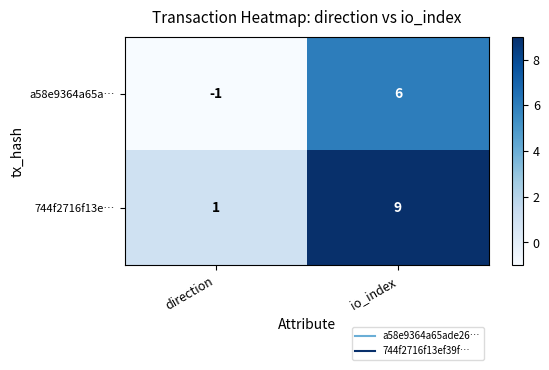

What is the difference between the maximum and minimum values in the a58e9364a65a… series?

7